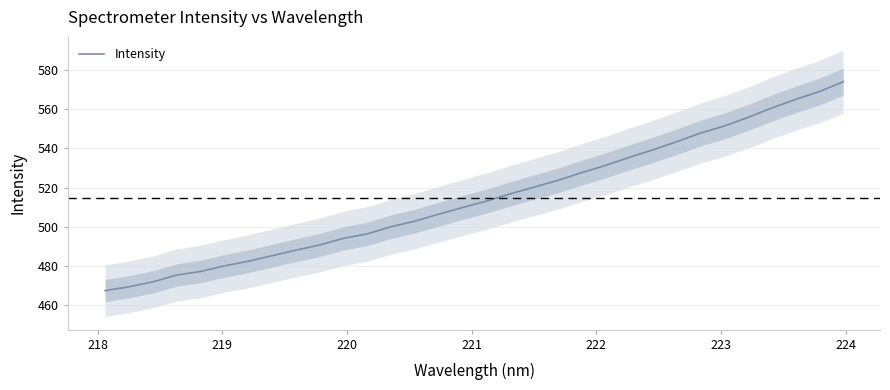

What is the minimum value for Intensity?

467.5